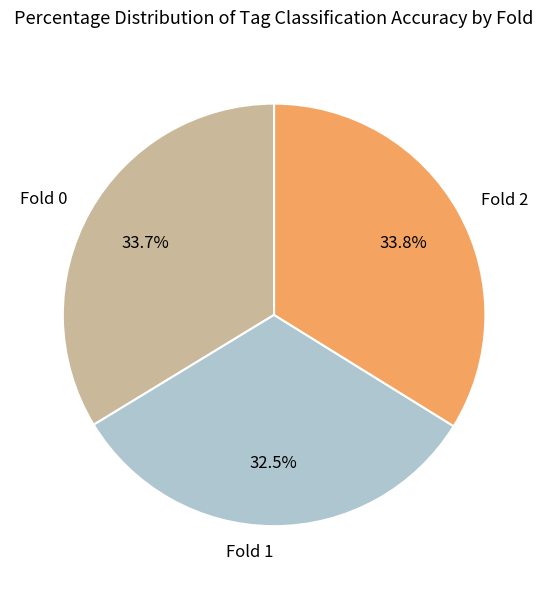

Combined, do Fold 2 and Fold 1 account for over 50%?

Yes